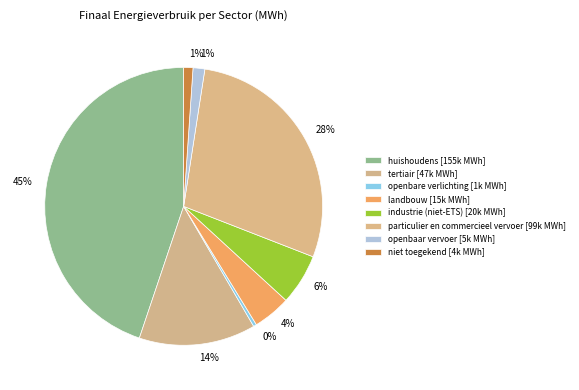

To the nearest percent, what is the difference between the openbare verlichting and landbouw slice percentages?

4%